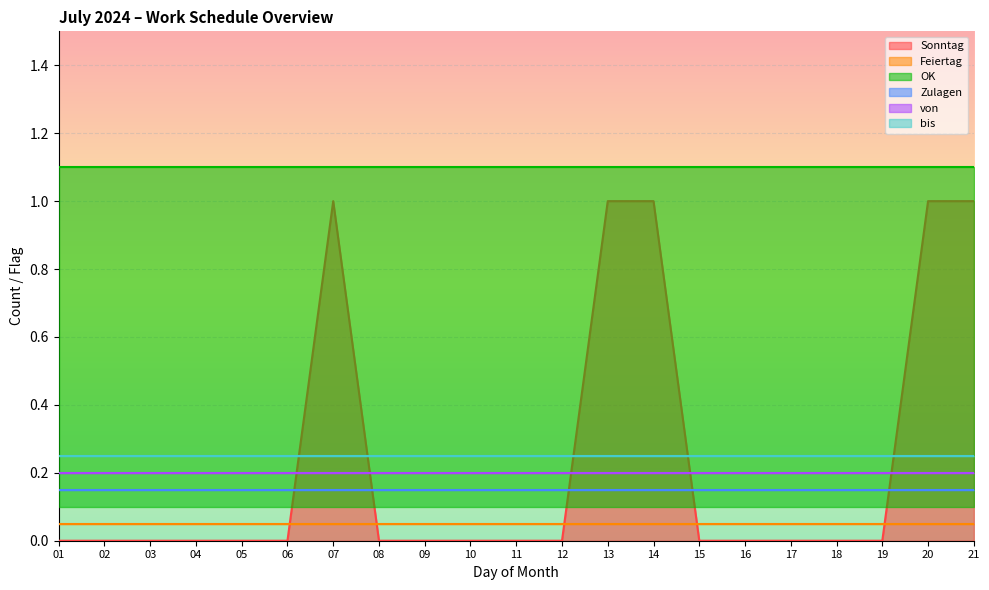

At which category does the chart reach its peak across all series?

07